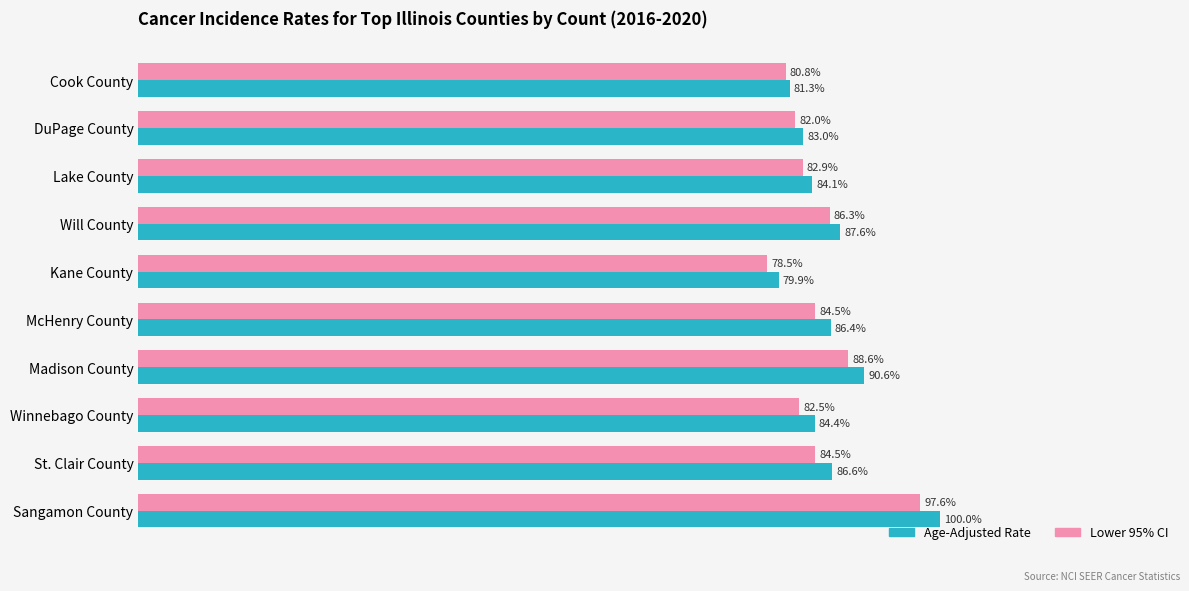

Where is Age-Adjusted Rate nearest to the value 89?

Will County